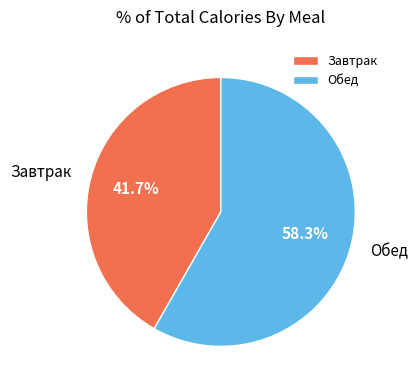

To the nearest percent, what is the difference between the largest and smallest slice percentages?

17%